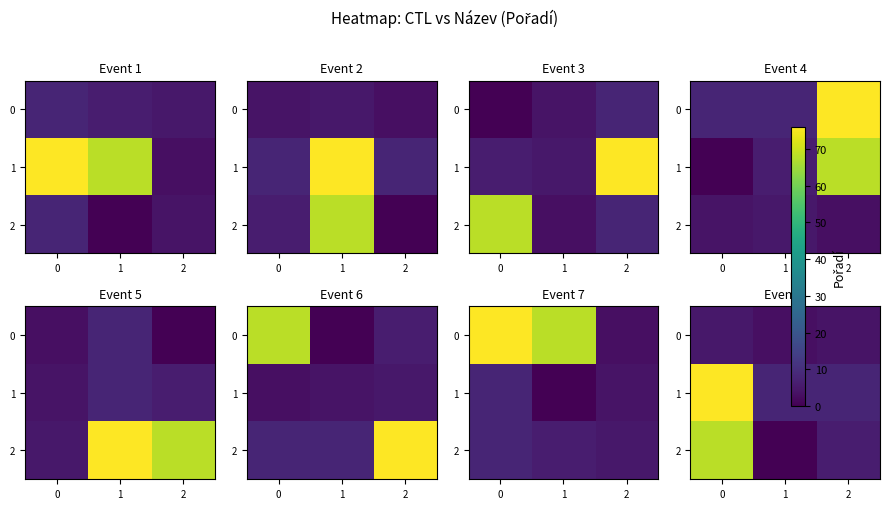

What is the difference between the maximum and minimum values in the row_2 series?

68